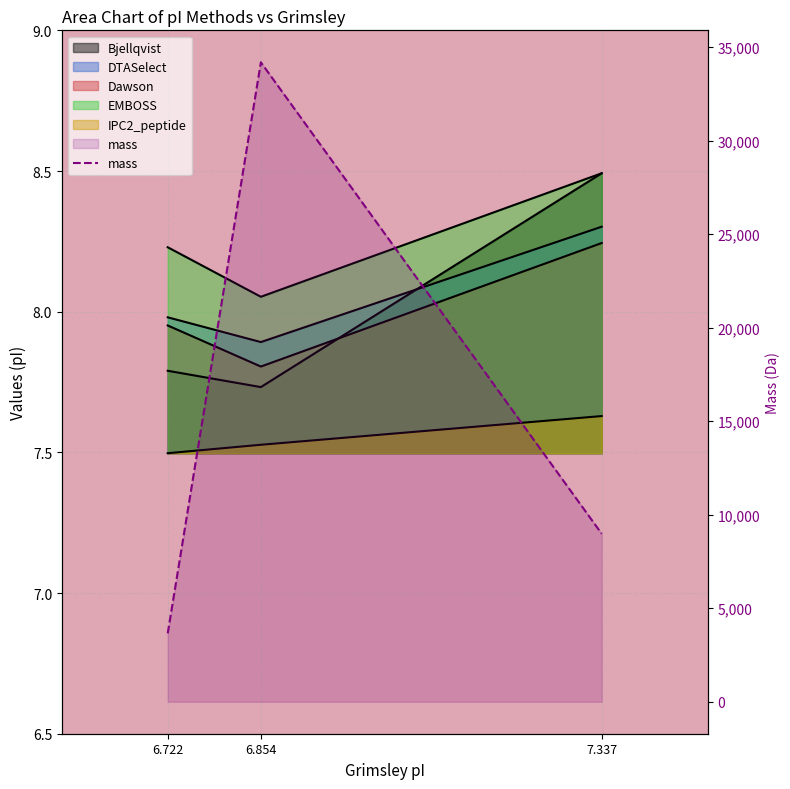

What is the smallest value displayed?

7.5